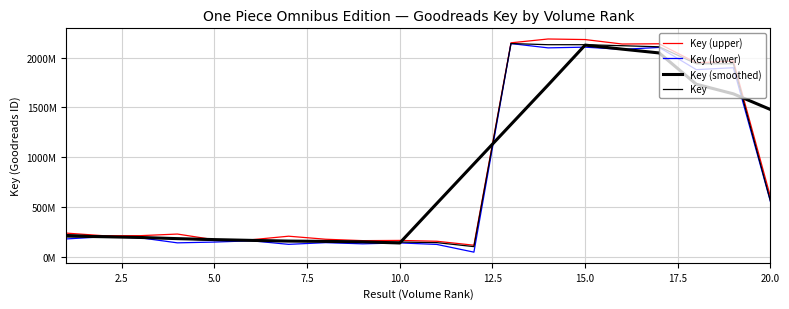

List the series in order of their overall mean, lowest first.

Key (lower), Key, Key (smoothed), Key (upper)